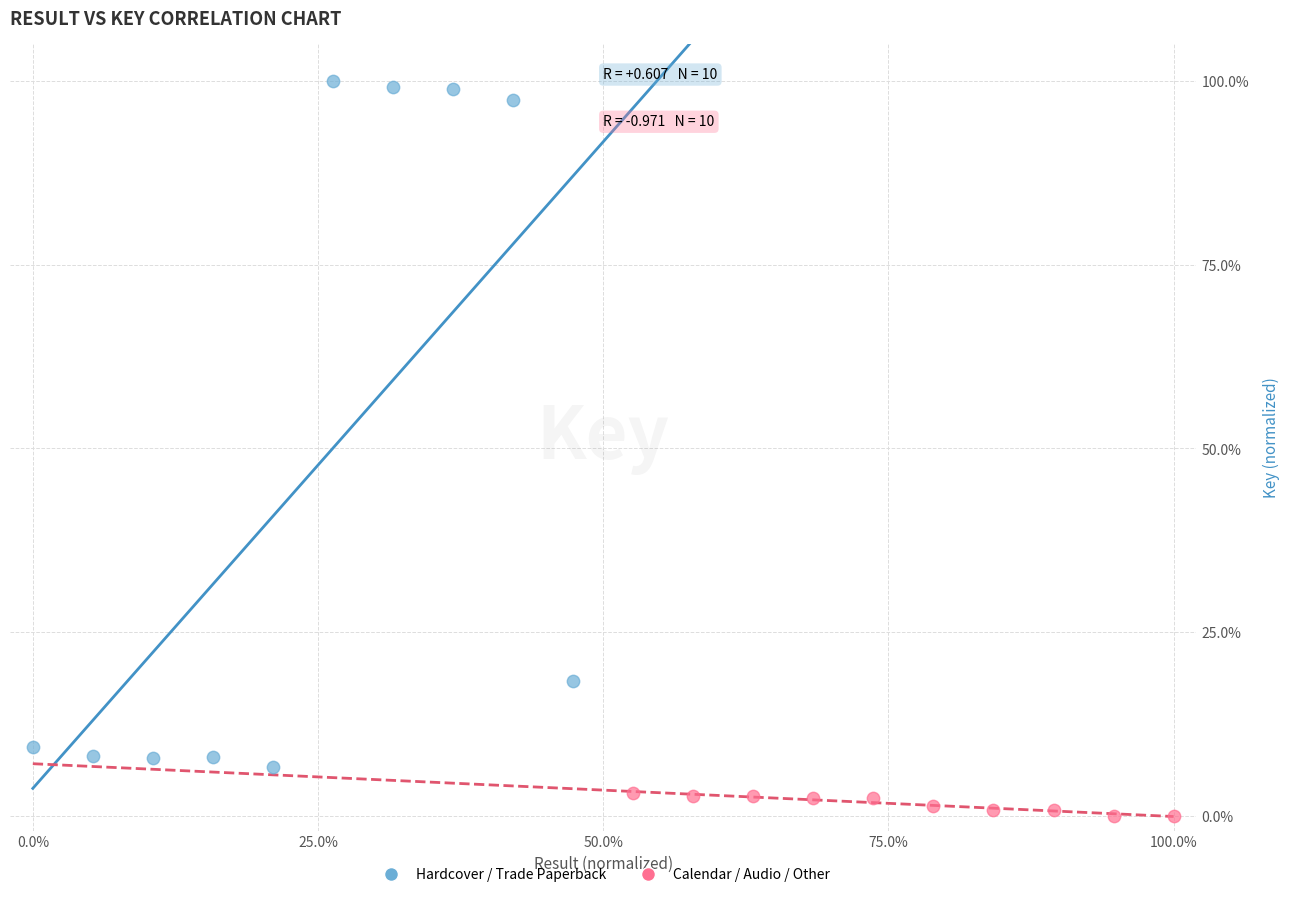

Which series reaches the minimum Y coordinate?

Calendar / Audio / Other